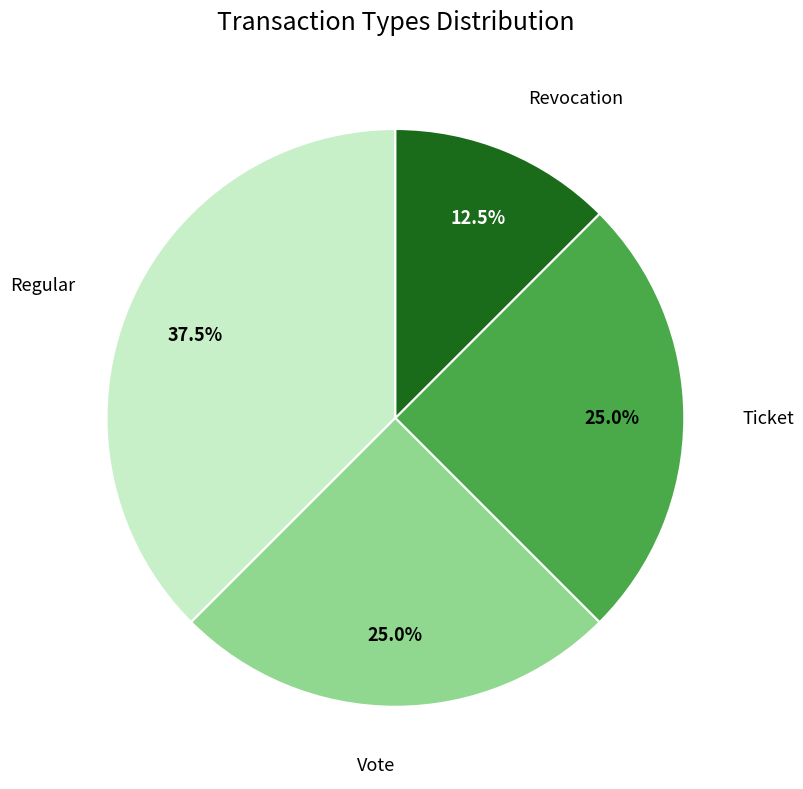

Is there a majority slice in this chart?

No